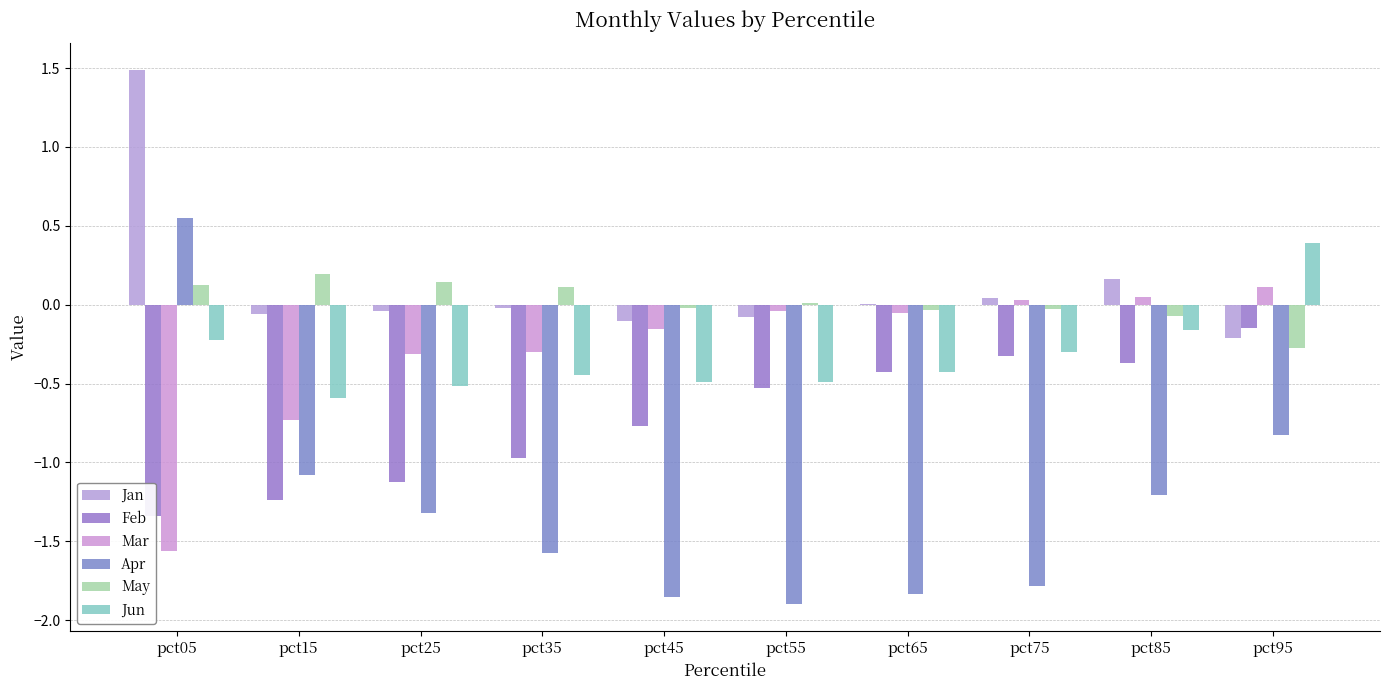

What is the spread (max minus min) of values at pct45?

1.8